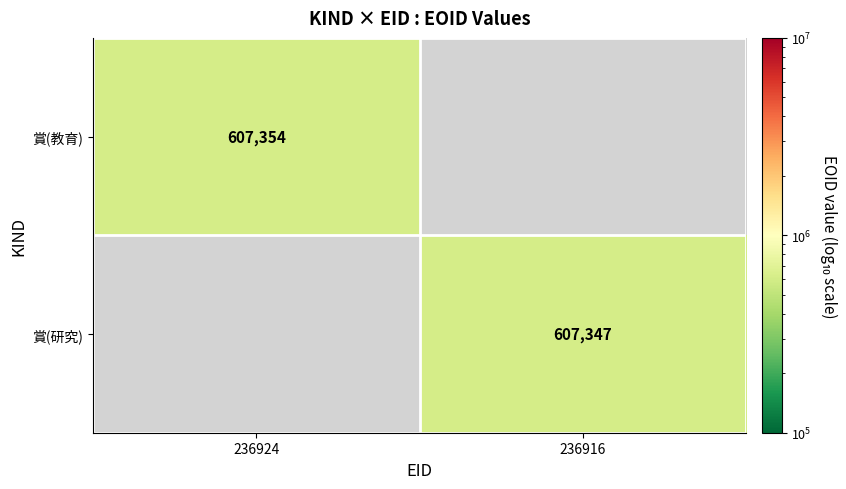

Between 236916 and 236924, which is larger?

236924